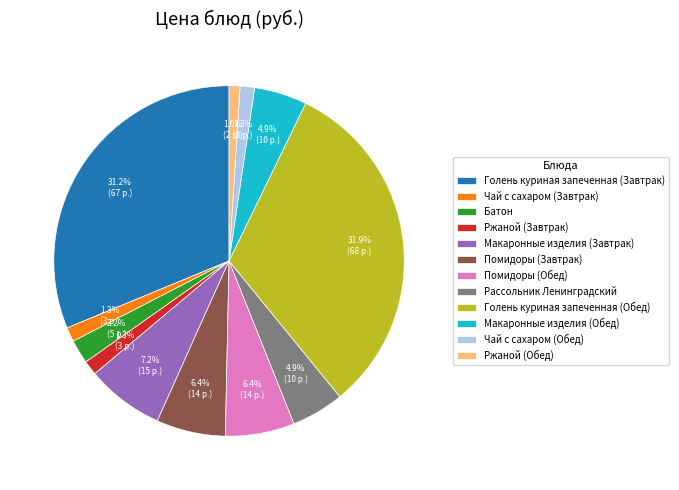

Is Голень куриная запеченная (Обед) the majority of the pie?

No